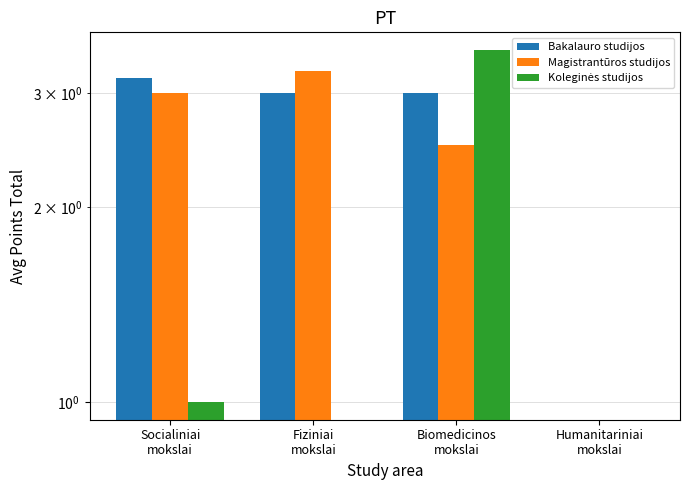

How many categories are shown in the chart?

4